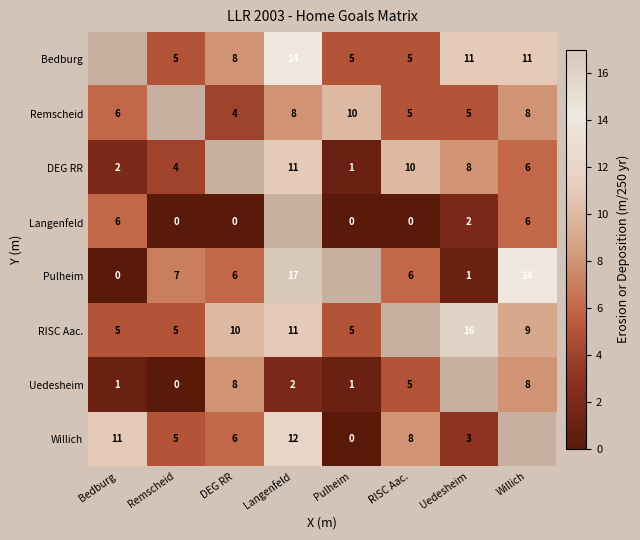

What is the spread (max minus min) of values at Pulheim?

10.0